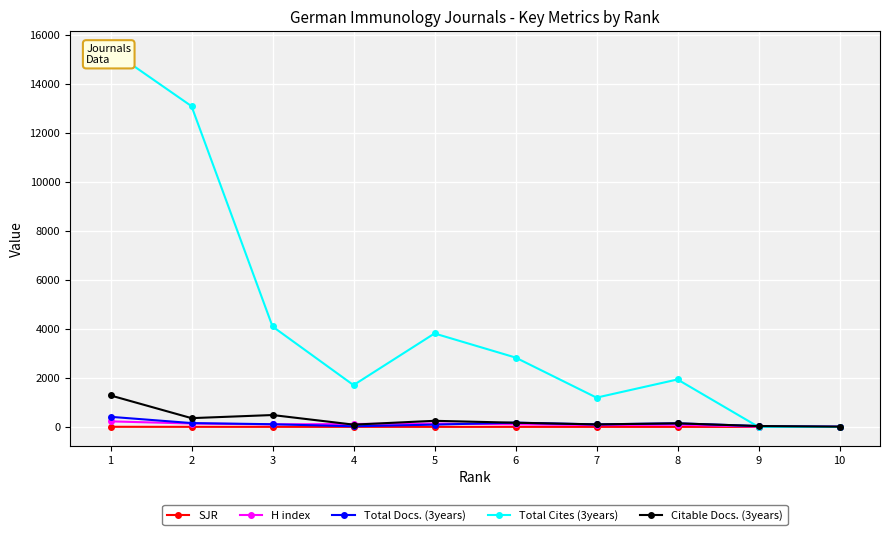

Reading left to right, list all the values displayed in this chart.

SJR: 1=3.3	2=1.8	3=1.4	4=1.2	5=1.0	6=0.6	7=0.6	8=0.4	9=0.2	10=0.1
H index: 1=225.0	2=137.0	3=102.0	4=118.0	5=136.0	6=107.0	7=72.0	8=89.0	9=10.0	10=5.0
Total Docs. (3years): 1=411.0	2=156.0	3=108.0	4=24.0	5=92.0	6=173.0	7=102.0	8=146.0	9=34.0	10=9.0
Total Cites (3years): 1=15400.0	2=13101.0	3=4101.0	4=1706.0	5=3816.0	6=2833.0	7=1195.0	8=1937.0	9=0.0	10=0.0
Citable Docs. (3years): 1=1284.0	2=357.0	3=484.0	4=92.0	5=248.0	6=170.0	7=101.0	8=145.0	9=34.0	10=9.0